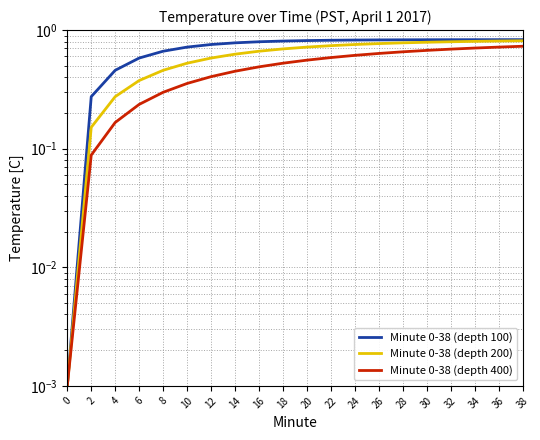

What is the difference between the maximum and minimum values in the Minute 0-38 (depth 400) series?

0.7